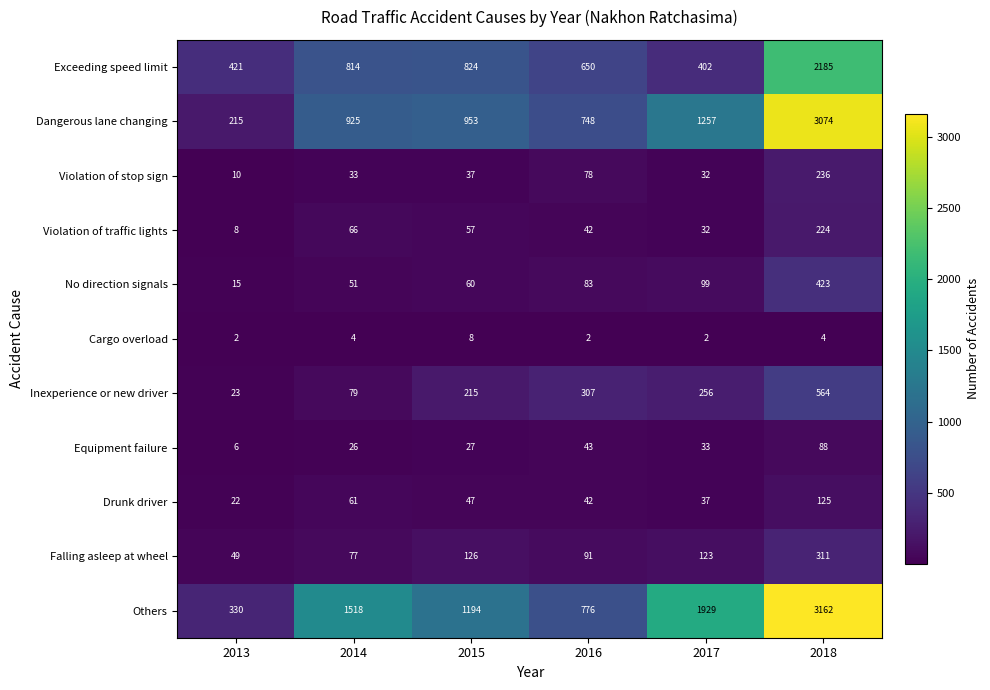

Where does the Falling asleep at wheel series first go above 123?

2015